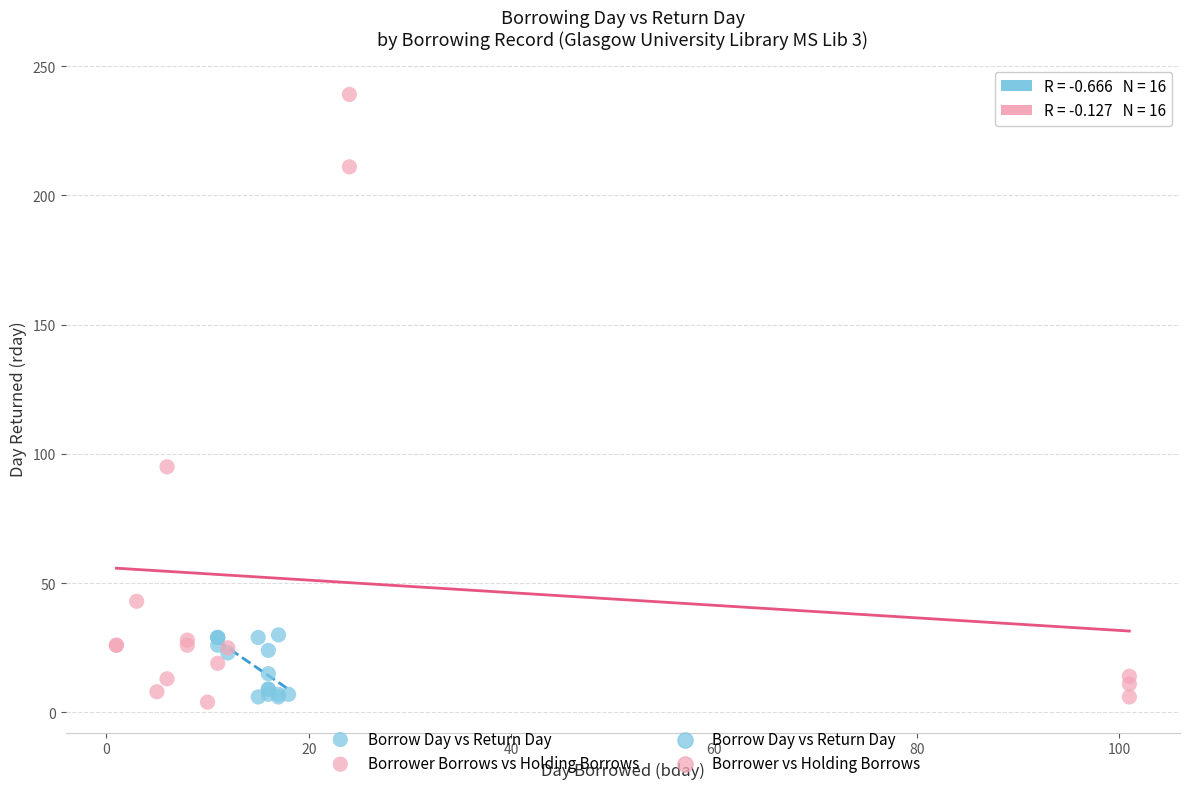

Which series has the widest spread of Y values?

Borrower Borrows vs Holding Borrows